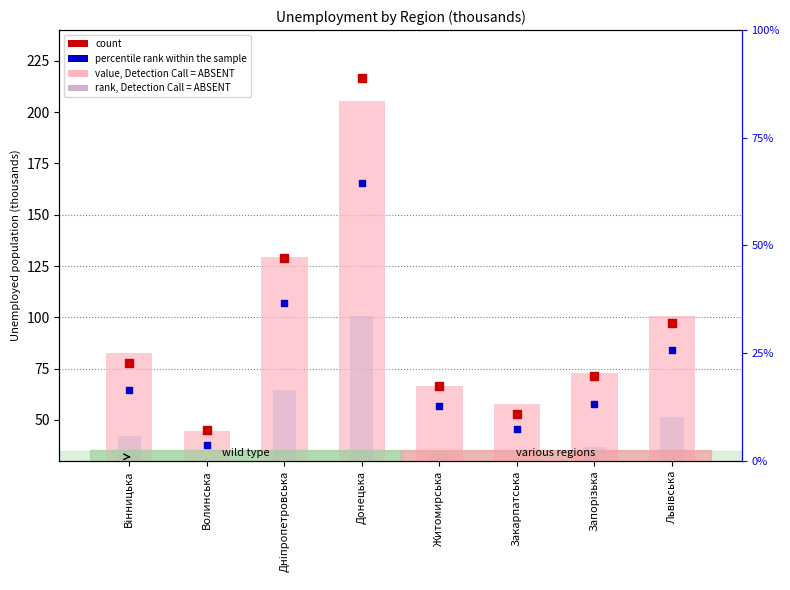

Which series has the widest spread of Y values?

count